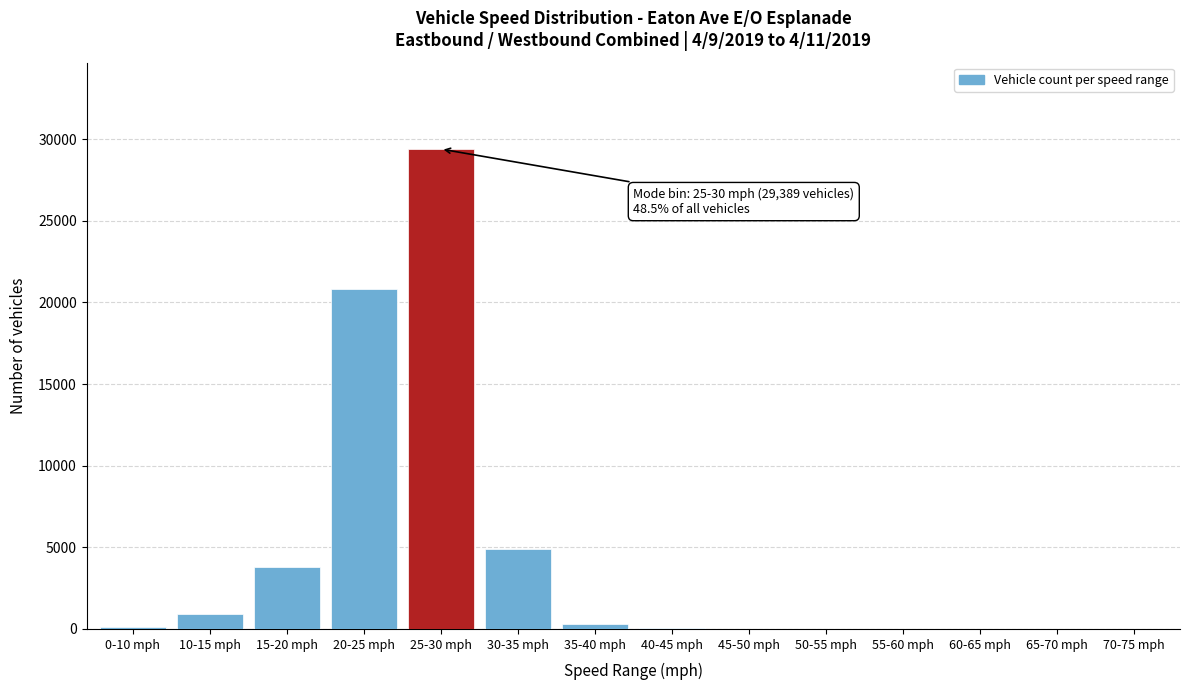

At which category does the chart reach its peak across all series?

25-30 mph